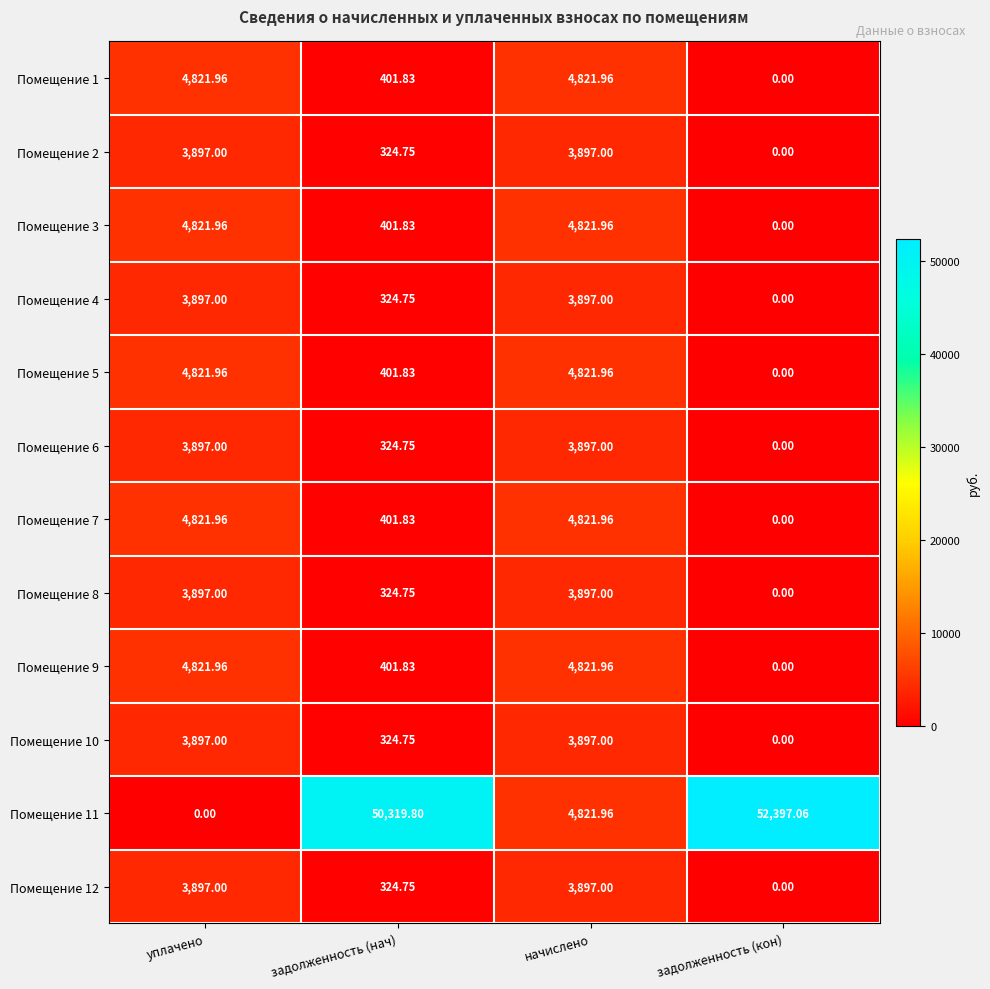

Where does the Помещение 11 series first go above 50319?

задолженность (нач)